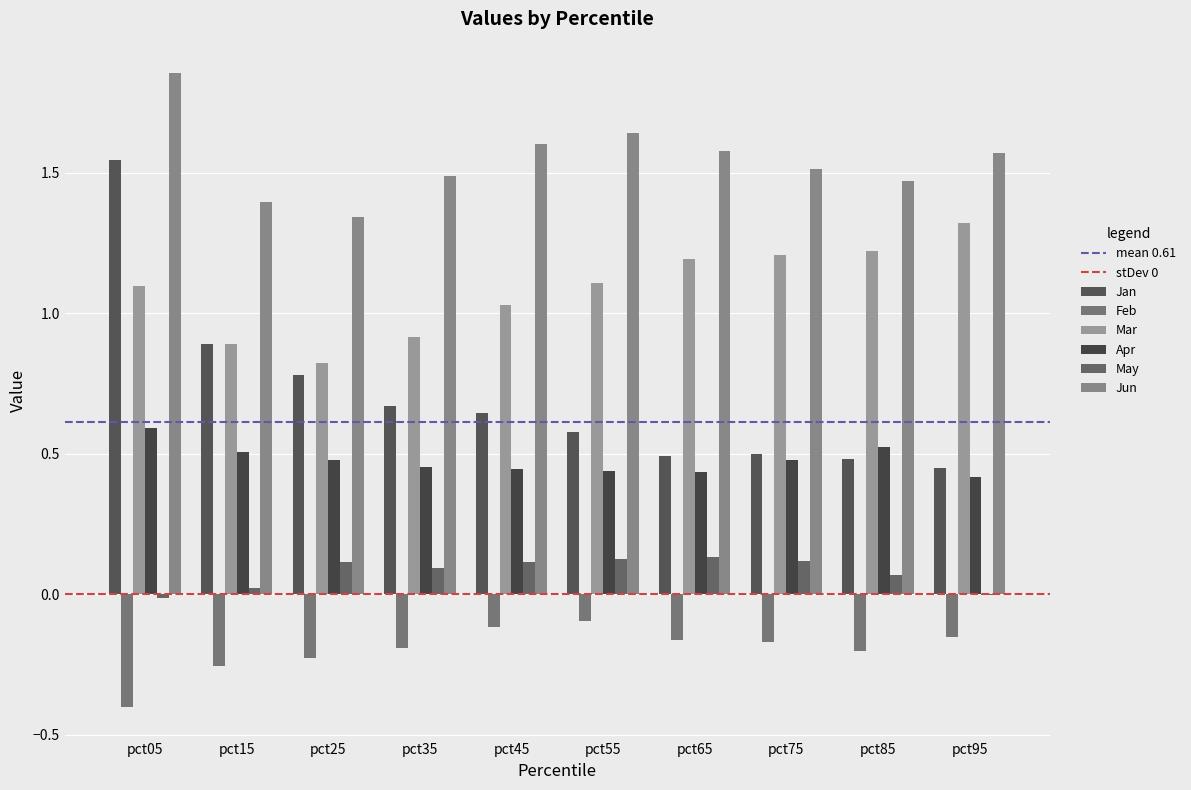

What is the difference between the highest and lowest values at pct65?

1.7